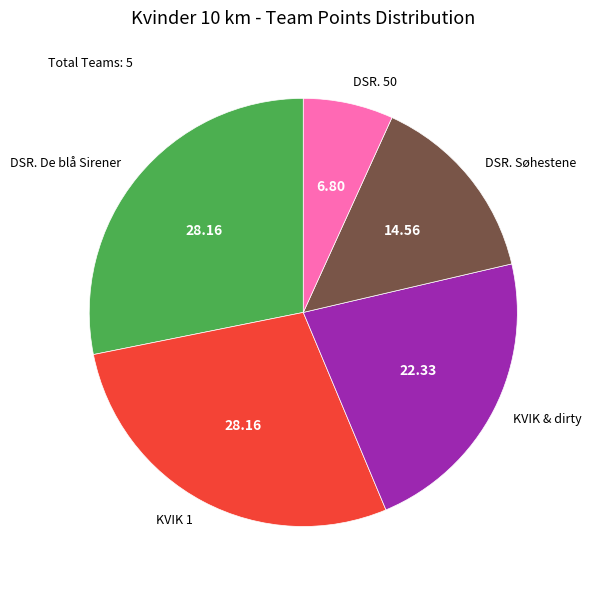

What is the ratio of the value at DSR. 50 to the value at KVIK & dirty?

0.3